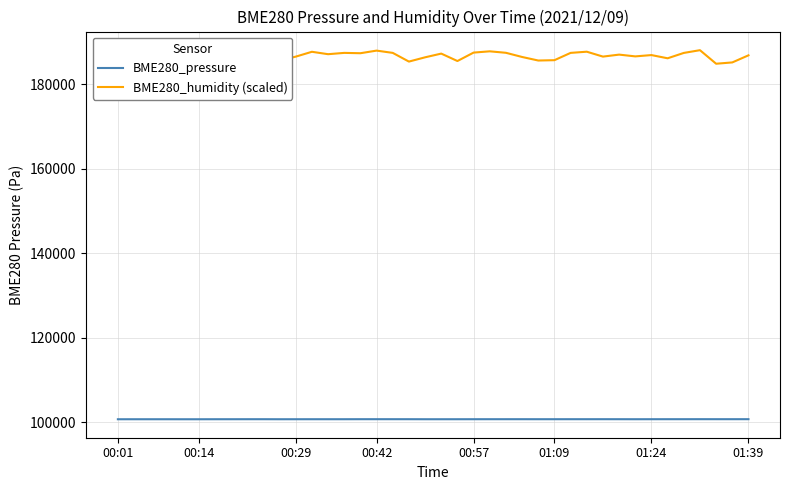

What is the maximum value for BME280_pressure?

100669.9